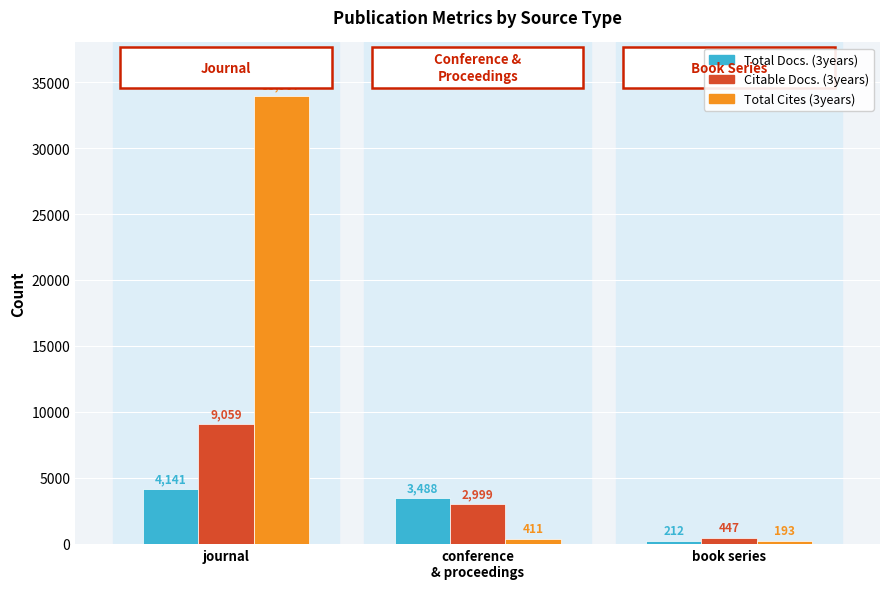

At how many categories does at least one series exceed 1490?

2